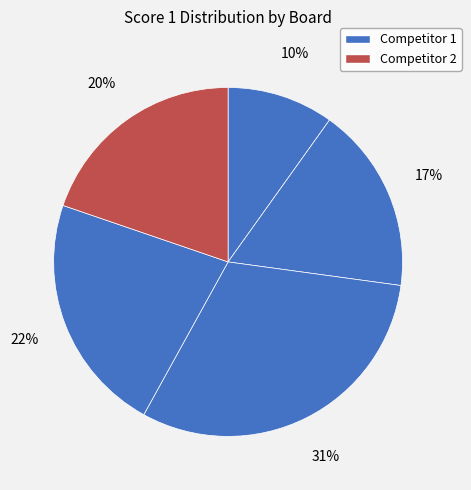

Is there any slice that represents more than half of the pie?

No